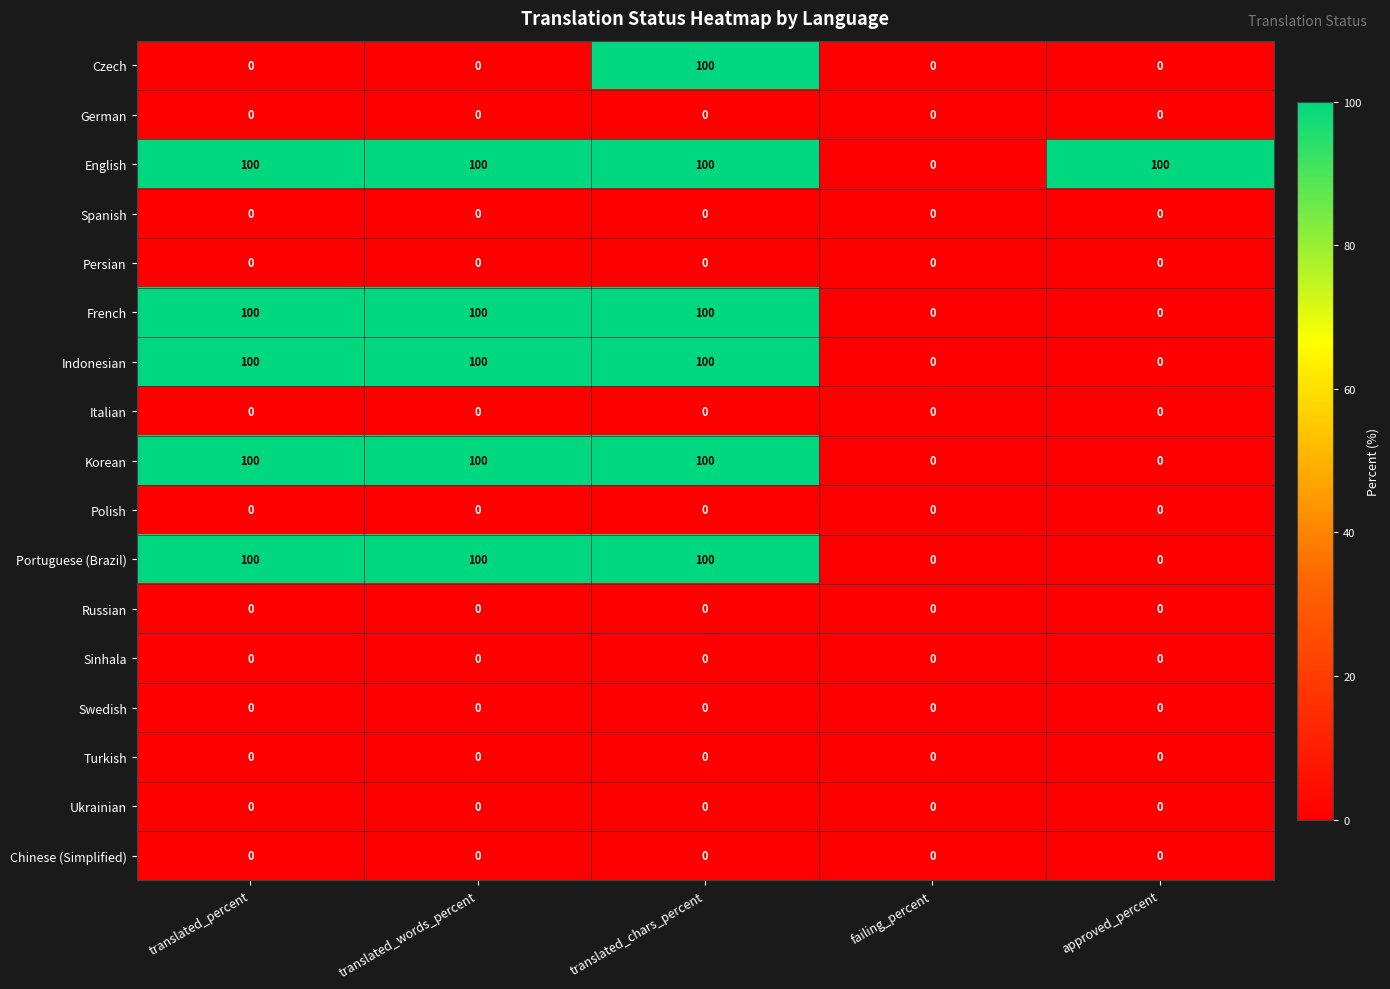

What is the difference between the highest and lowest values at translated_words_percent?

100